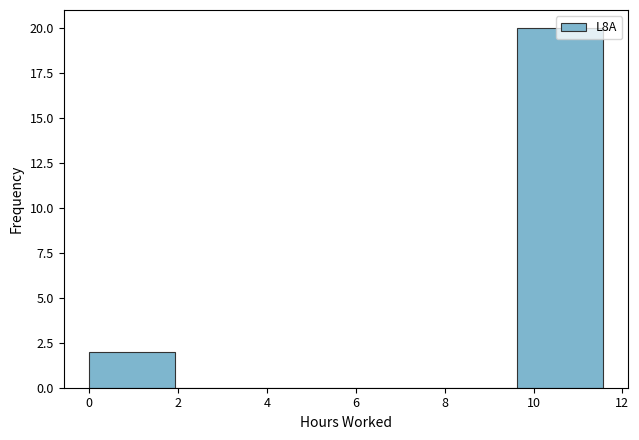

How tall is the bar that spans 0.0 to 2.0 on the x-axis? Neither the bar edges nor the heights are printed on the chart, so give them approximately, as read against the axes.

2